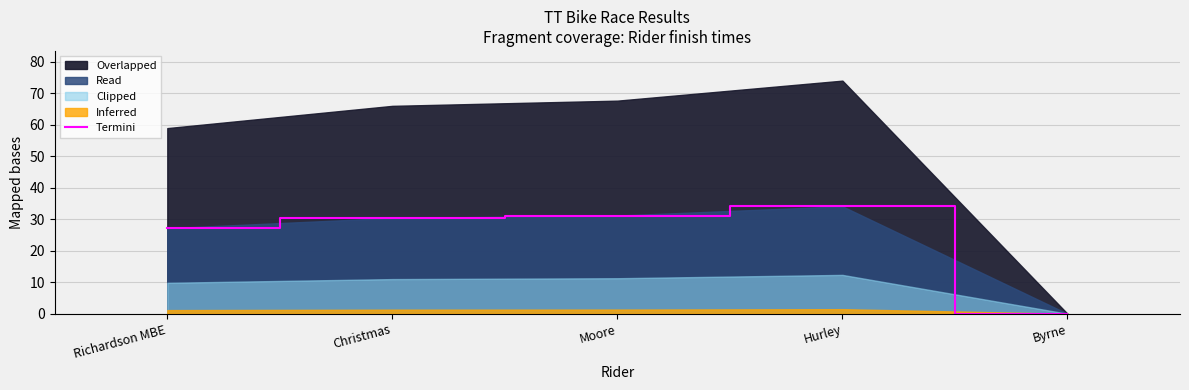

What is the value of the 2nd point from the left?

30.4